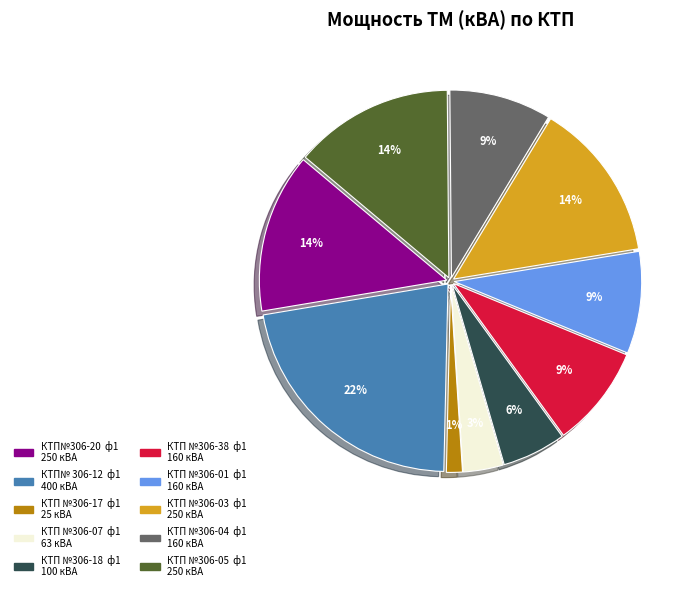

To the nearest percent, what is the difference between the largest and smallest slice percentages?

21%